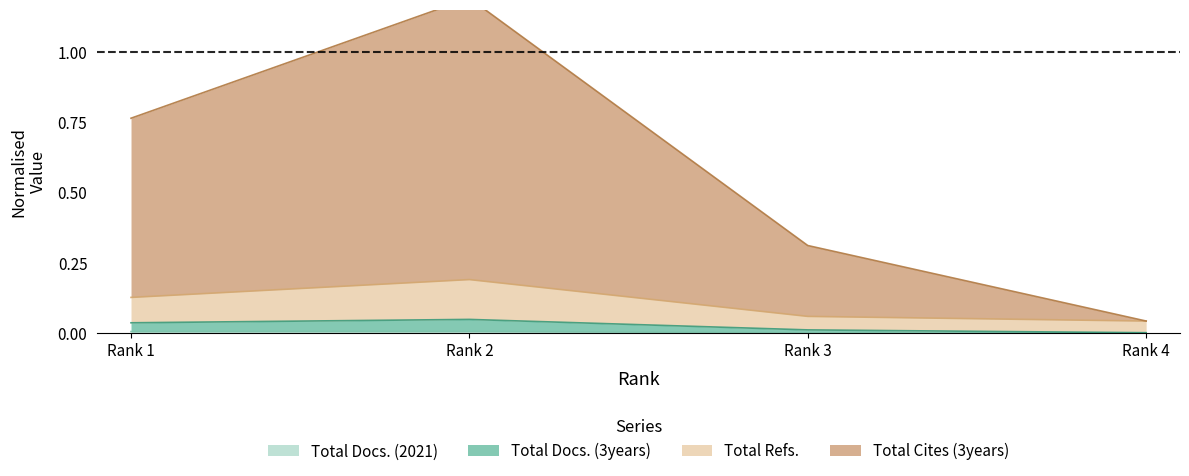

Which series has the largest total across all categories?

Total Cites (3years)